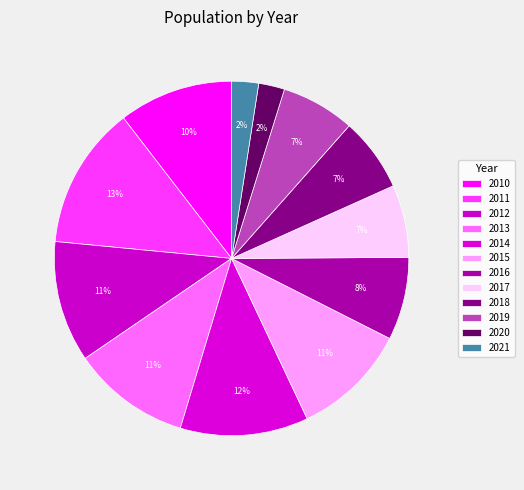

Is 2019 the majority of the pie?

No